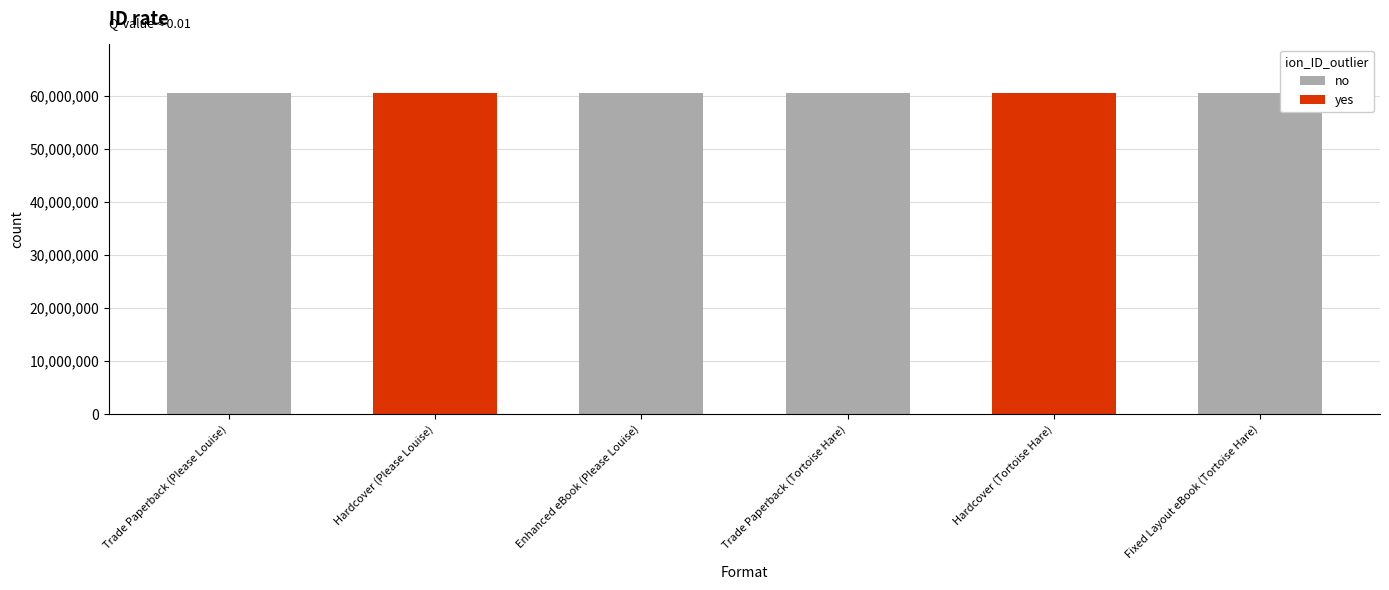

At which label is yes closest to 30302167?

Hardcover (Tortoise Hare)